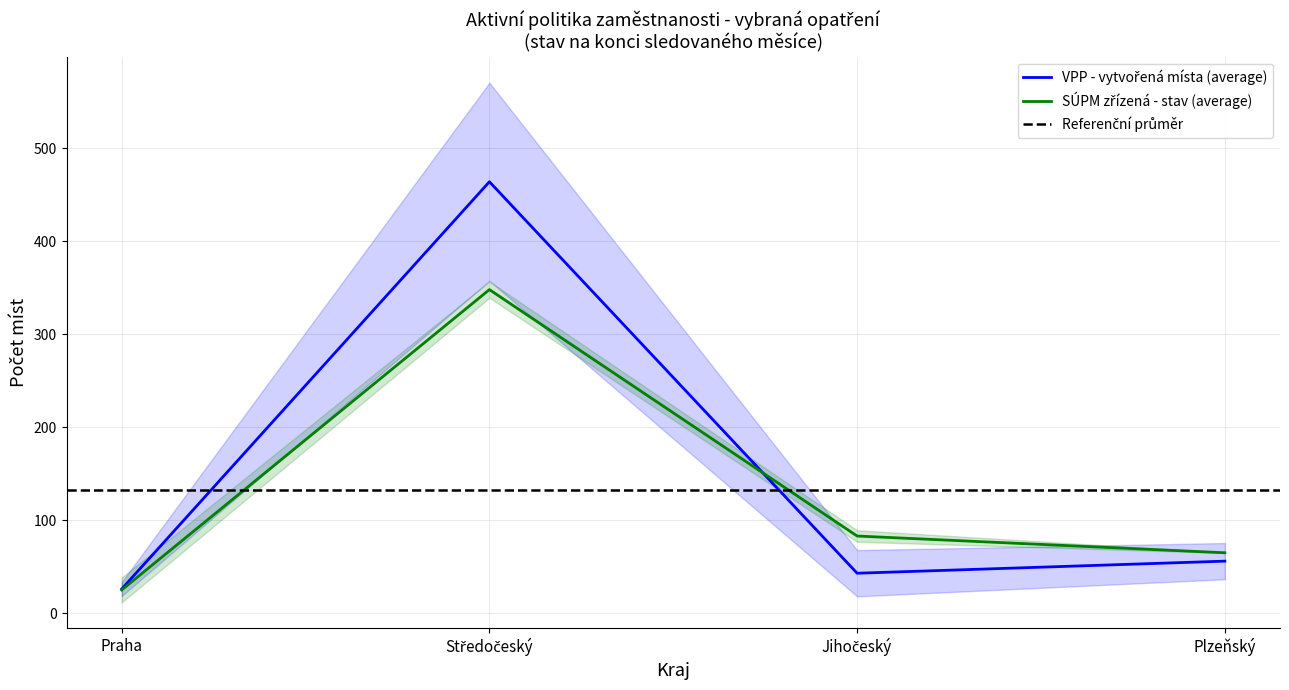

What is the label of the 2nd point from the left?

Středočeský kraj